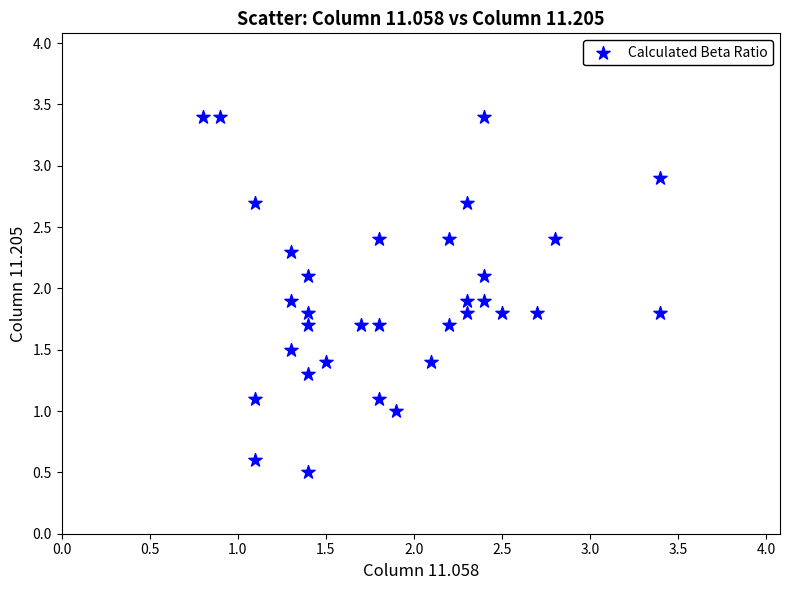

What is the range of X values (max minus min)?

2.6